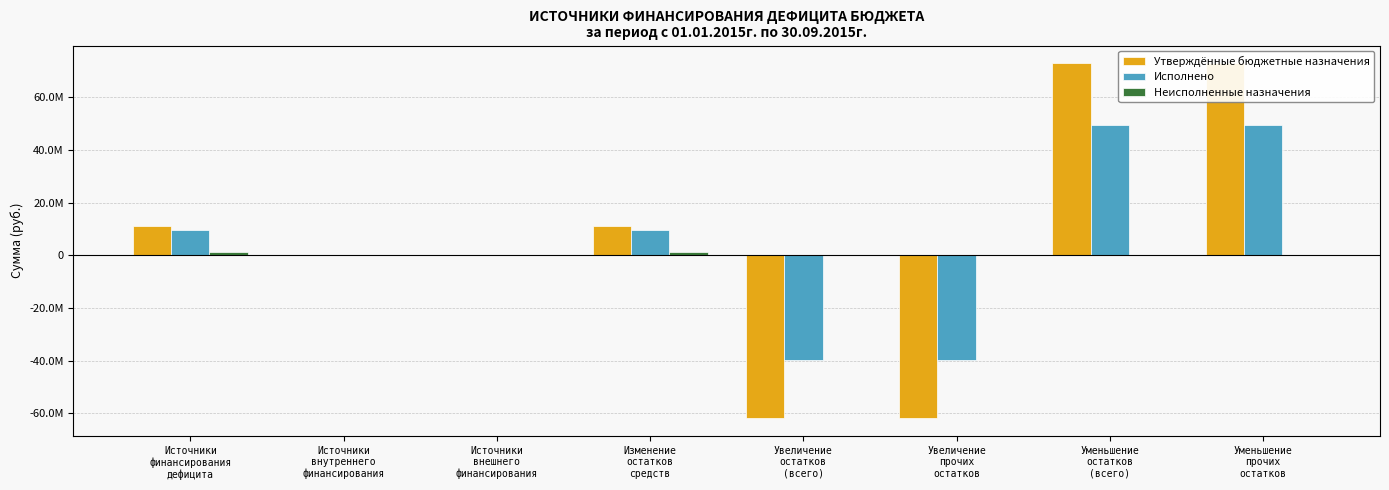

What is the sum of all Неисполненные назначения values?

2694266.3